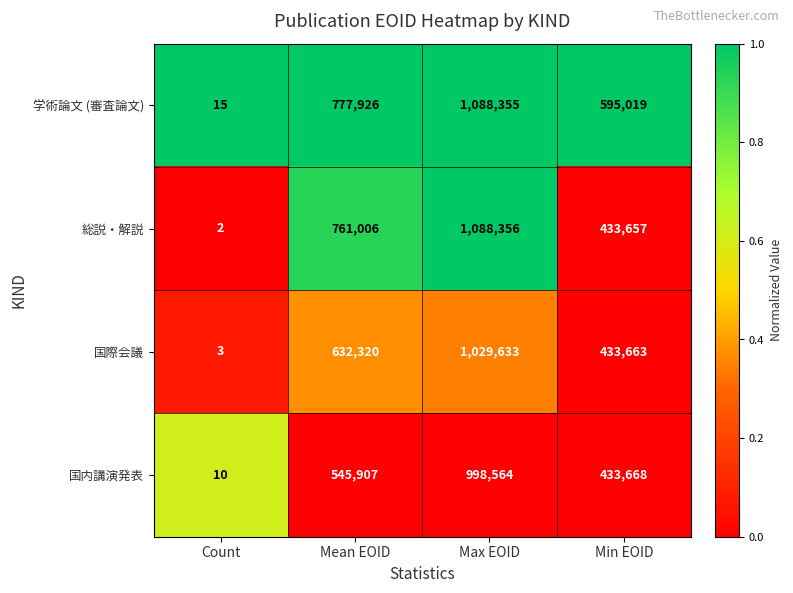

Reading left to right, what are all the values shown in this chart?

学術論文 (審査論文): Count=15	Mean EOID=777926	Max EOID=1088355	Min EOID=595019
総説・解説: Count=2	Mean EOID=761006	Max EOID=1088356	Min EOID=433657
国際会議: Count=3	Mean EOID=632320	Max EOID=1029633	Min EOID=433663
国内講演発表: Count=10	Mean EOID=545907	Max EOID=998564	Min EOID=433668